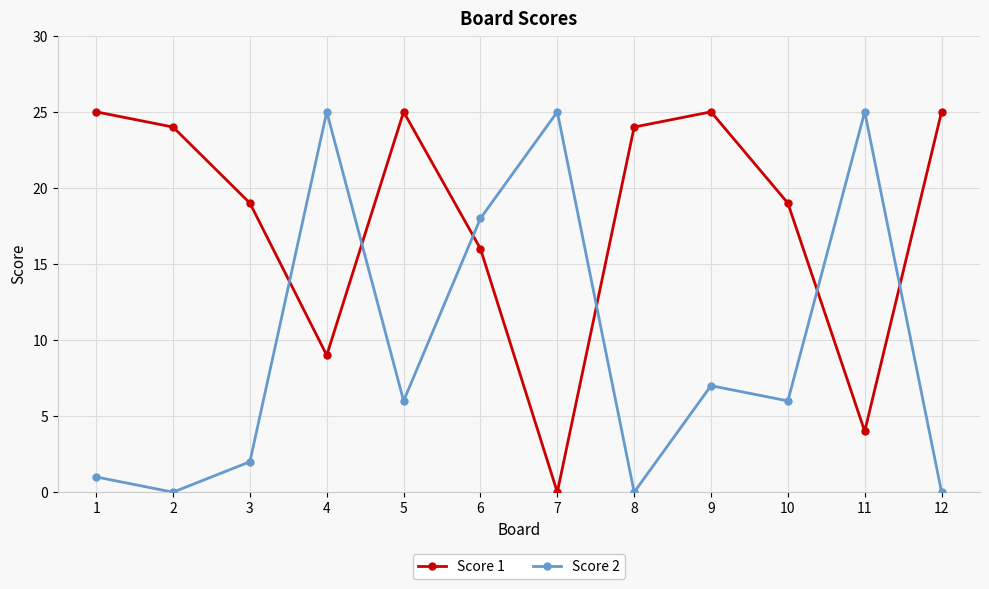

What are all the series names shown in the legend?

Score 1, Score 2